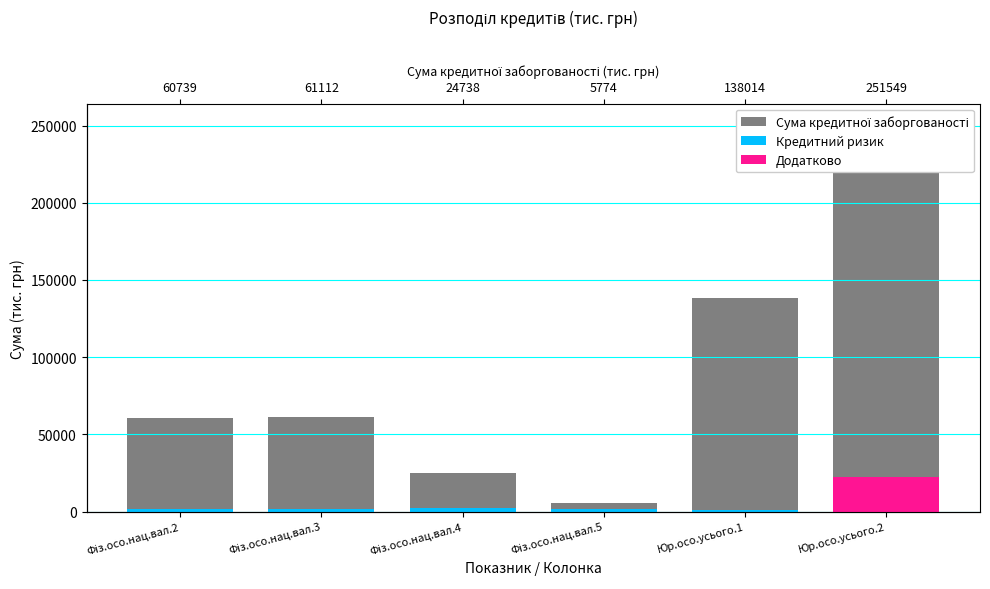

Rank the series by their maximum value, from lowest to highest.

Кредитний ризик, Додатково, Сума кредитної заборгованості